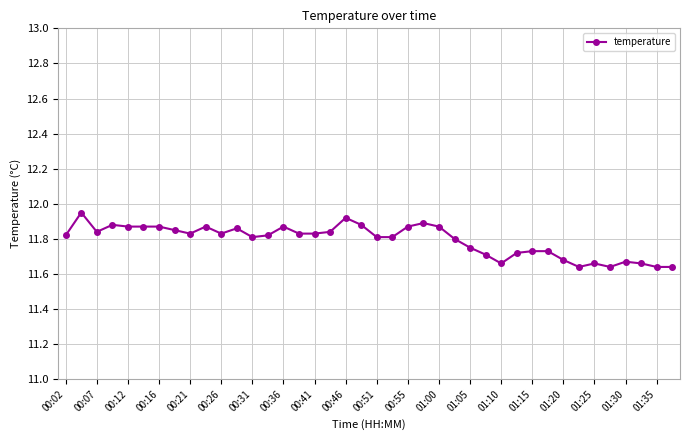

What is the difference between the maximum and minimum values?

0.3